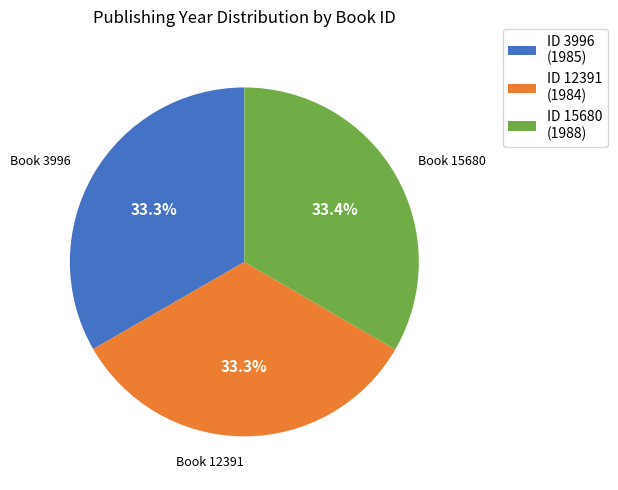

Combined, what portion of the pie is ID 15680 (1988) and ID 3996 (1985)?

66.7%